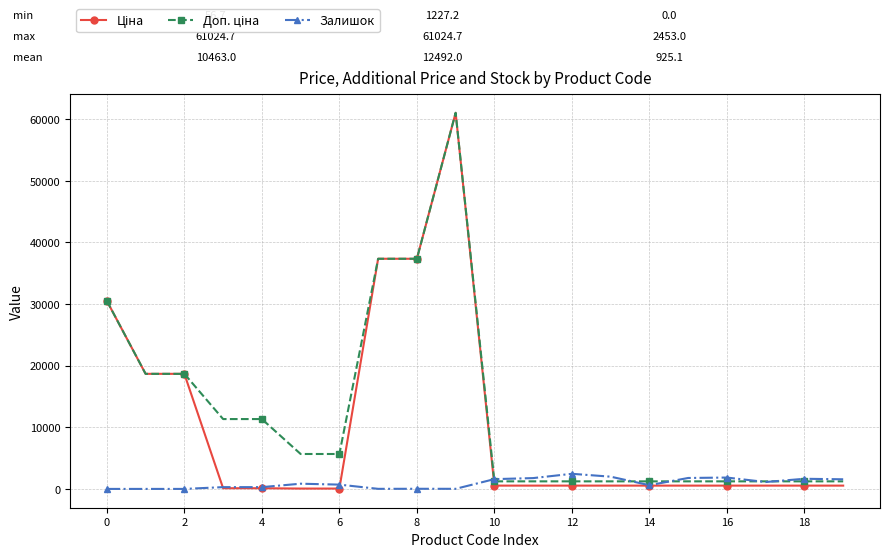

What is the maximum value shown in the chart?

61024.7